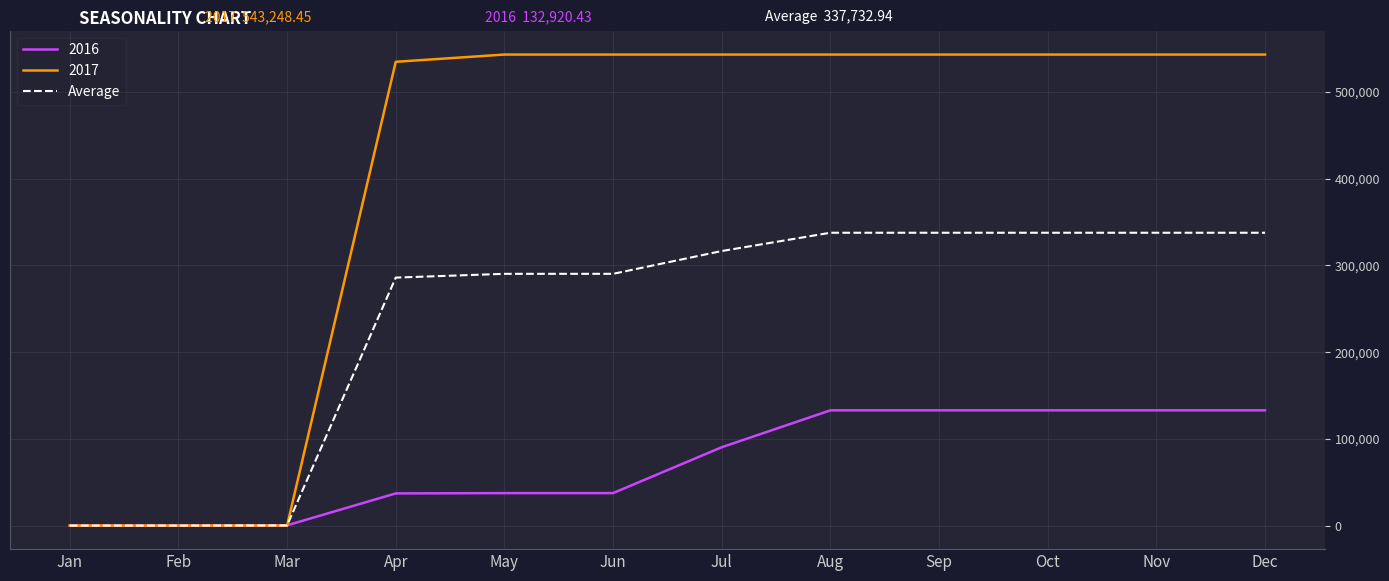

What is the maximum value for 2016?

132920.4